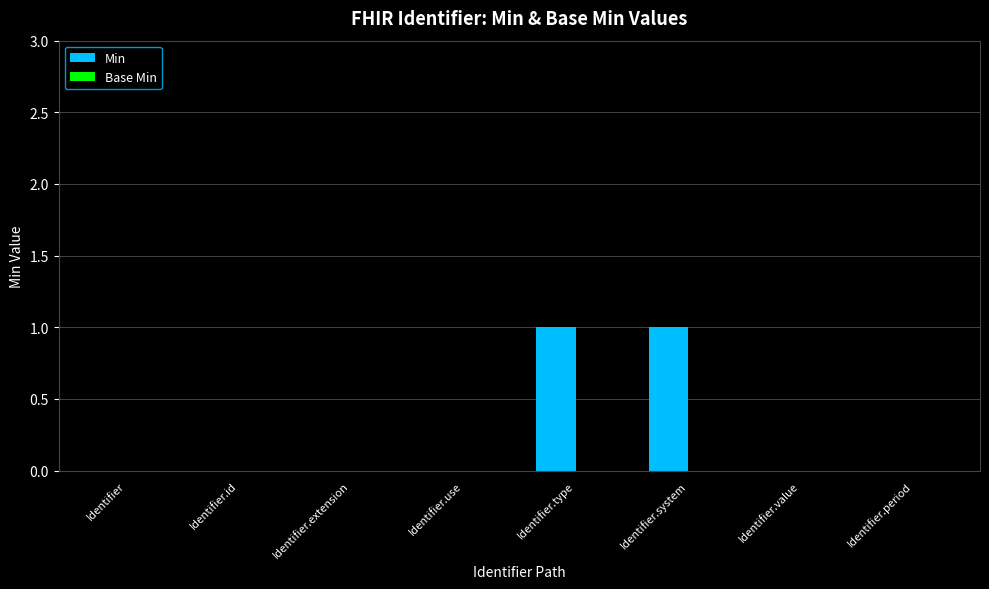

True or false: the data shows 0 at Identifier.period.

True